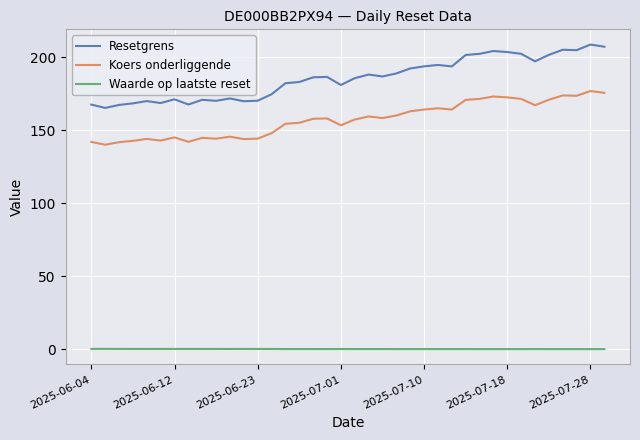

True or false: Koers onderliggende and Resetgrens intersect in this chart.

False